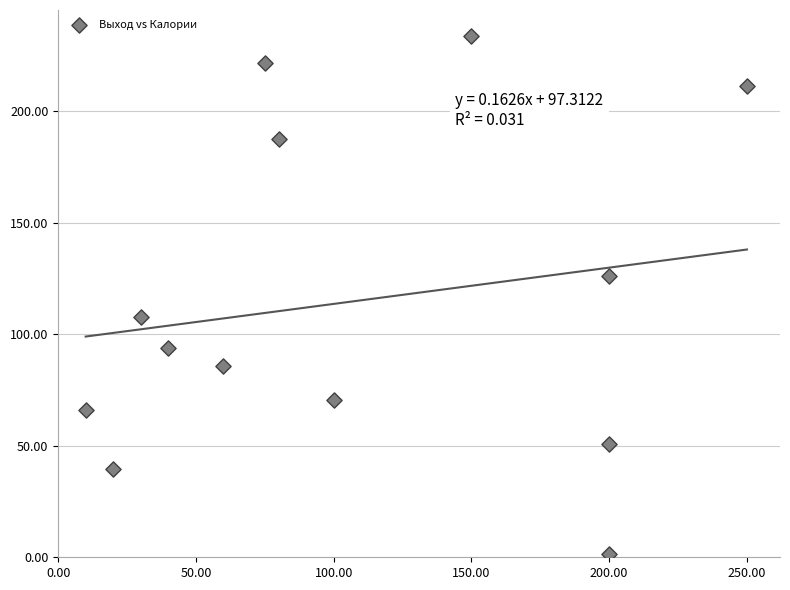

What is the range of X values (max minus min)?

240.0